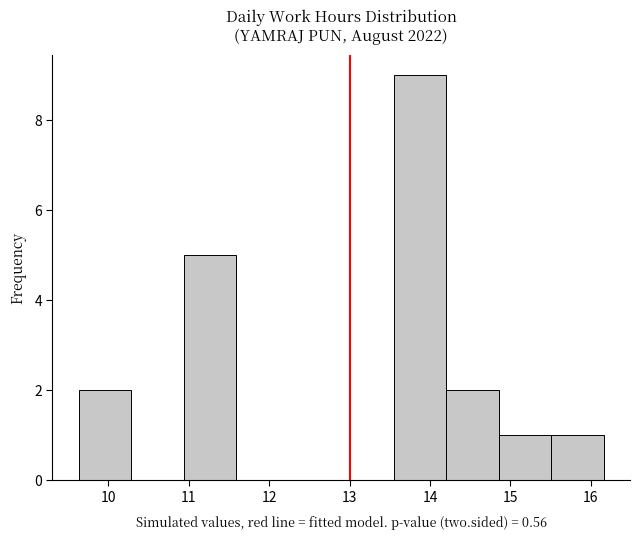

Reading left to right, transcribe this chart: for each bar, give the range it covers on the x-axis and its height. Neither the bar edges nor the heights are printed on the chart, so give them approximately, as read against the axes.

9.6 to 10.3: 2
10.3 to 10.9: 0
10.9 to 11.6: 5
11.6 to 12.2: 0
12.2 to 12.9: 0
12.9 to 13.5: 0
13.5 to 14.2: 9
14.2 to 14.9: 2
14.9 to 15.5: 1
15.5 to 16.2: 1